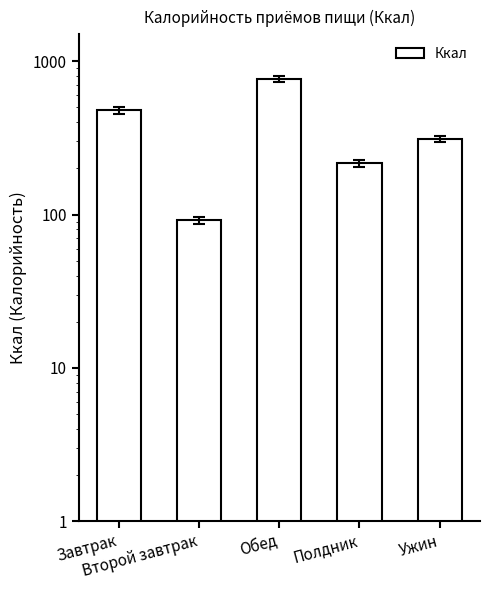

Is it true that the value at Обед is 765.9?

True